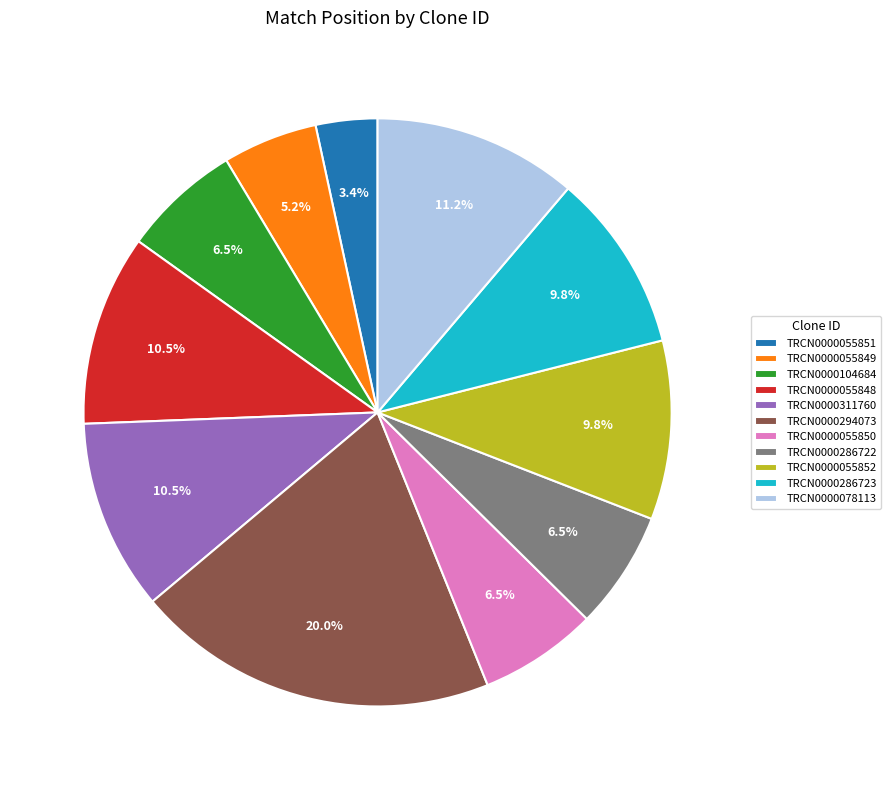

Approximately how many times larger is the value at TRCN0000311760 compared to TRCN0000055850?

1.6